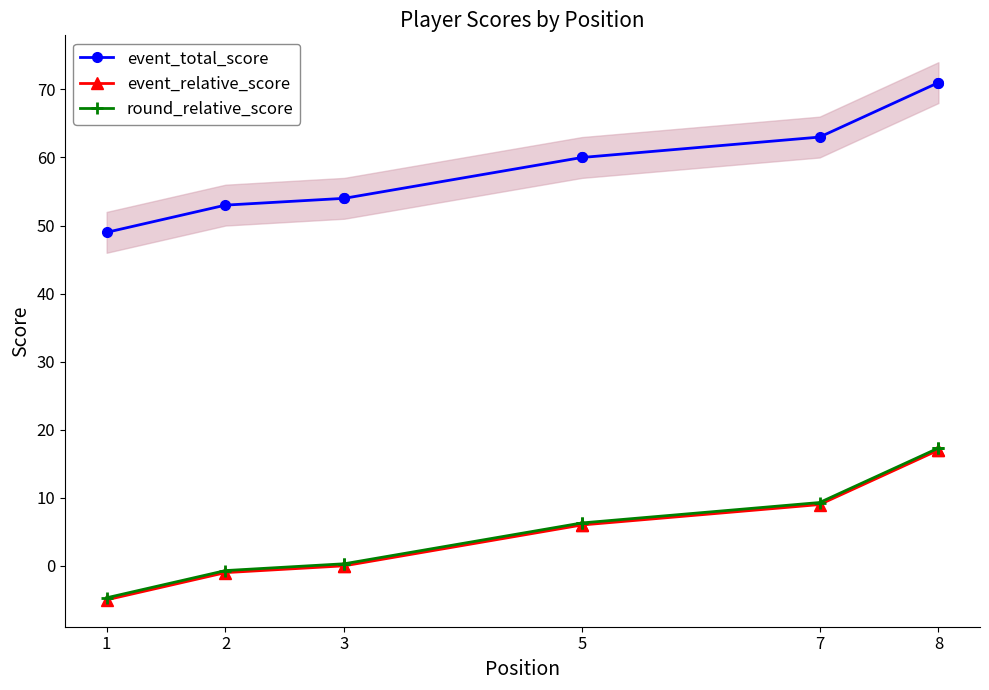

What is the label of the 7th point from the right?

3